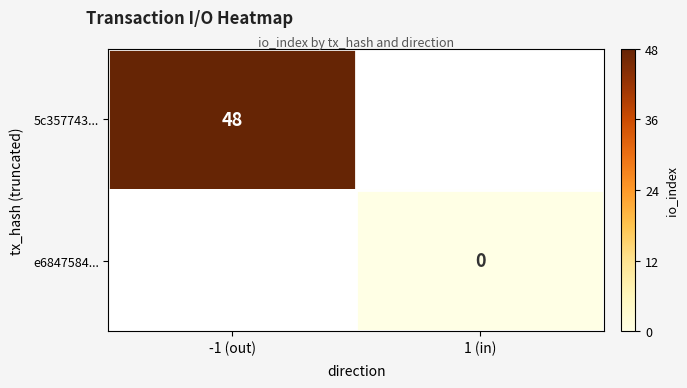

At which category does the chart reach its peak across all series?

-1 (out)